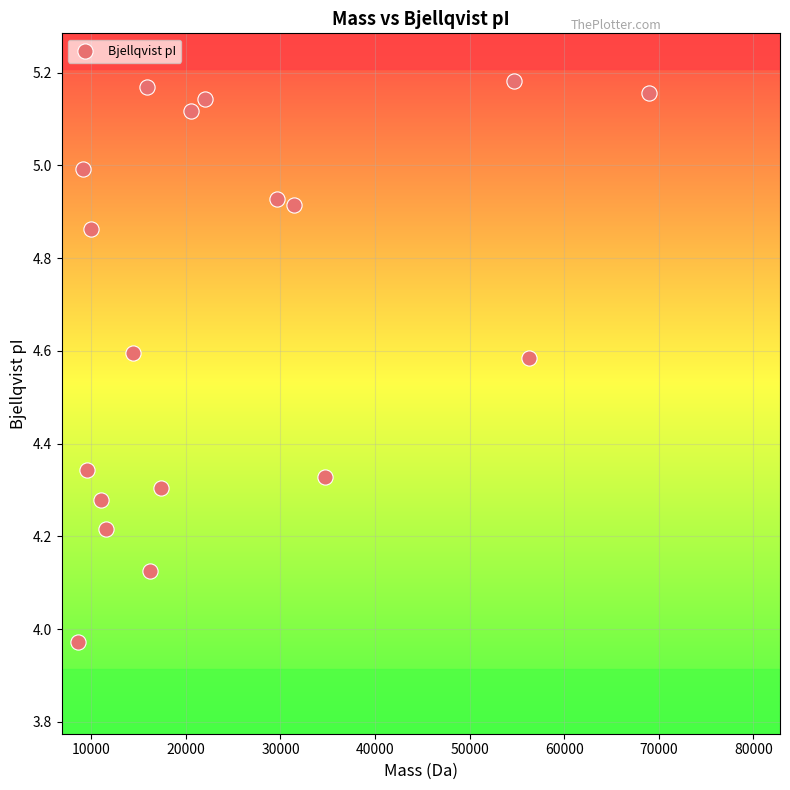

What is the range of Y values (max minus min)?

1.2